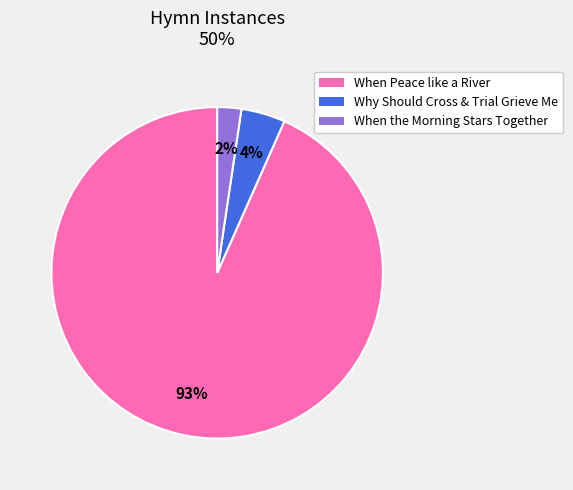

To the nearest percent, what is the average slice percentage?

33%